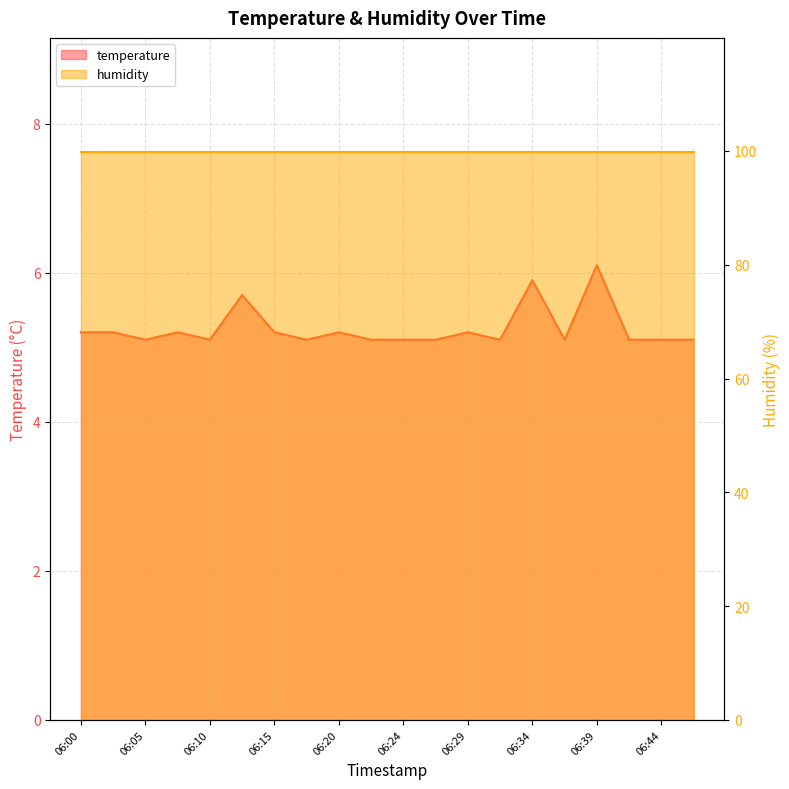

What is the sum of all values?

105.0